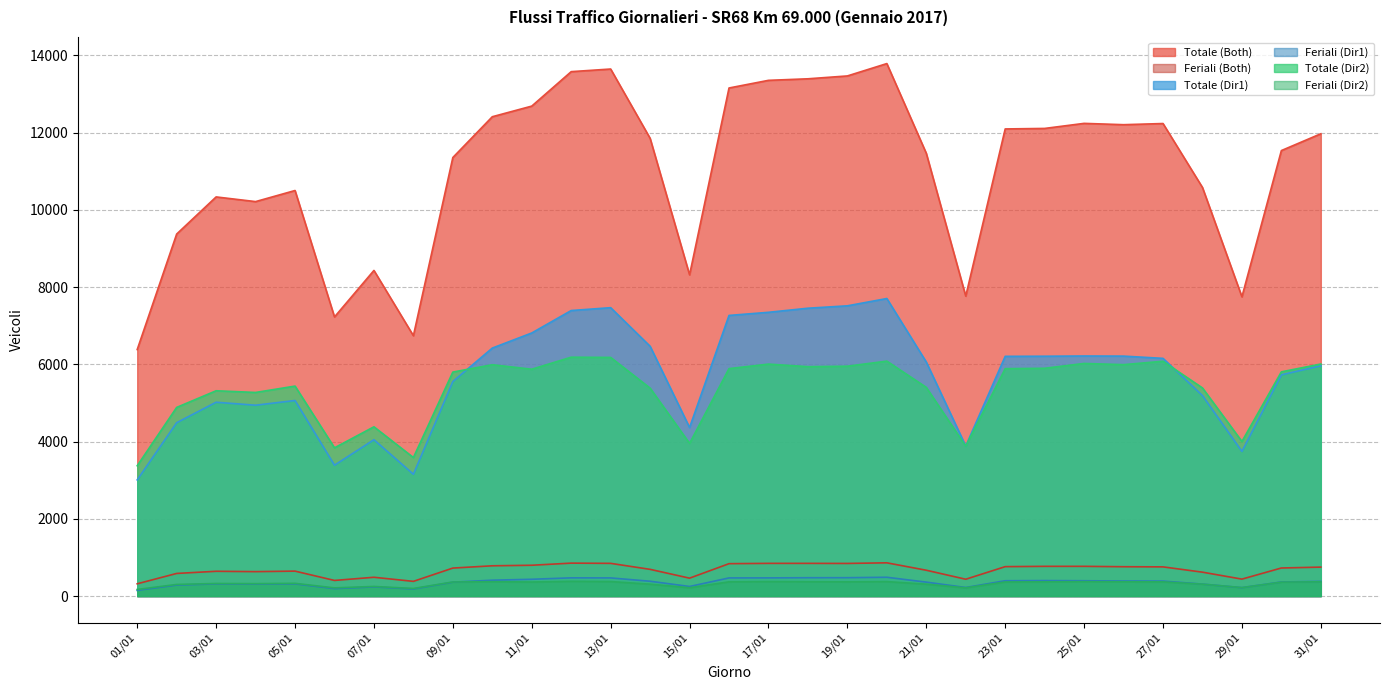

At which category does Totale (Dir1) reach its first local valley?

04/01